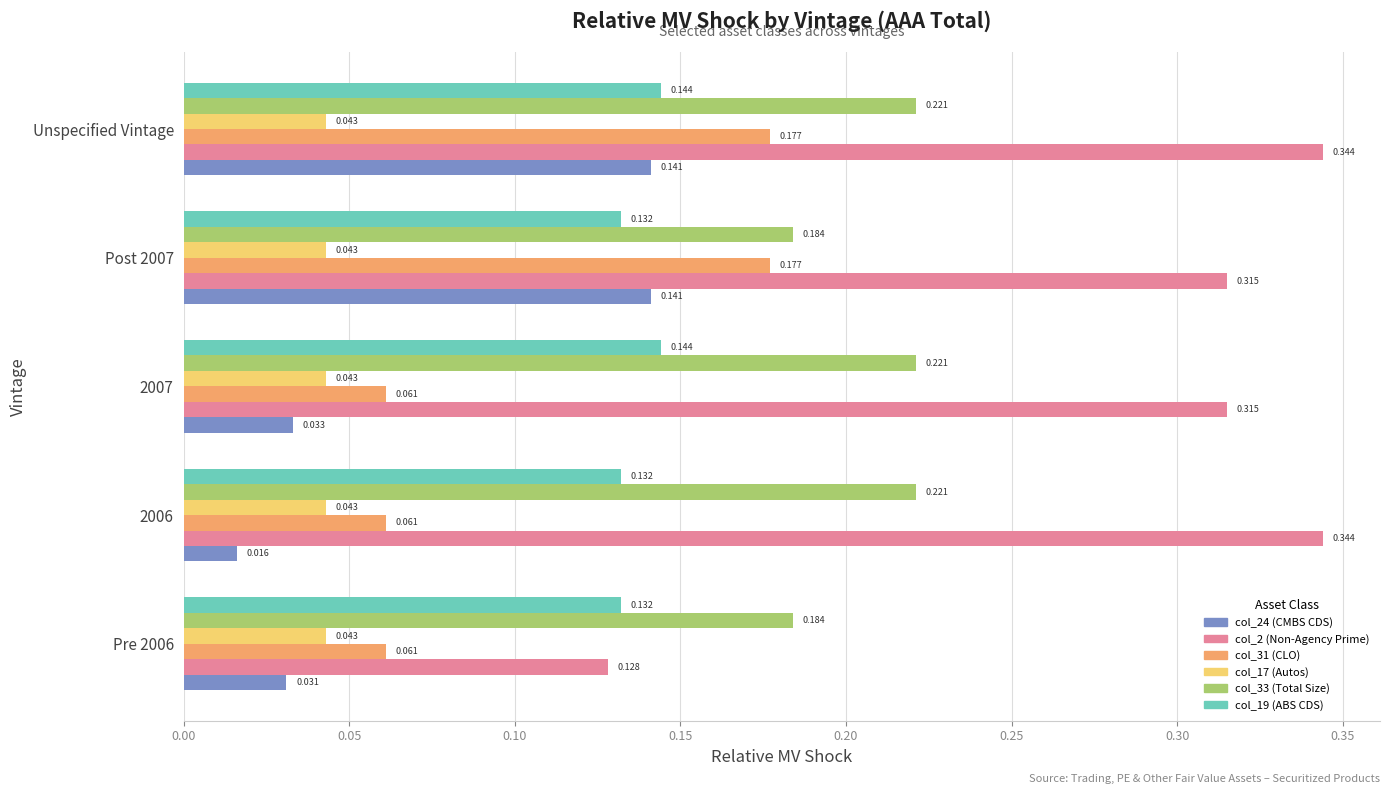

How many series are shown in this chart?

6